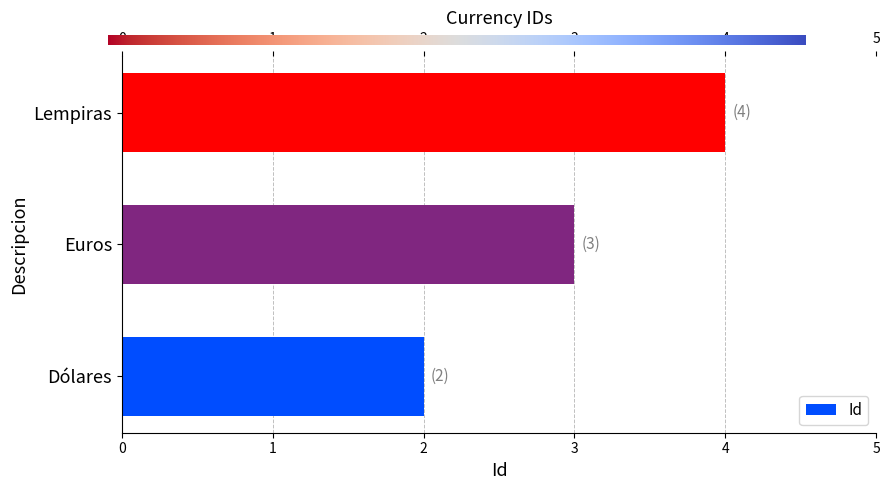

How many data points does each series have?

3